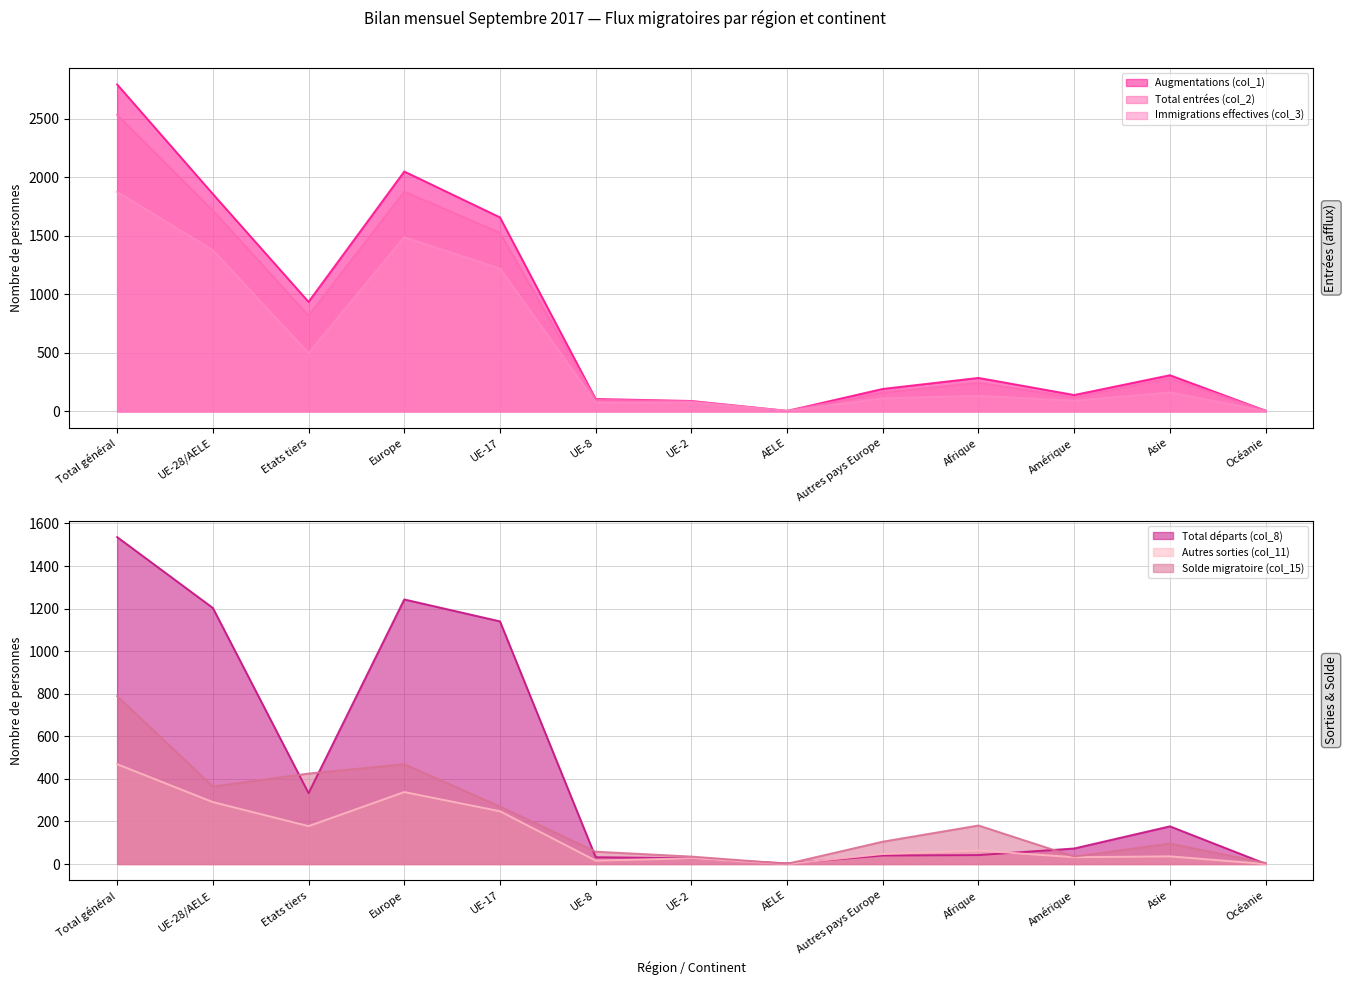

What position from the right is UE-2?

7